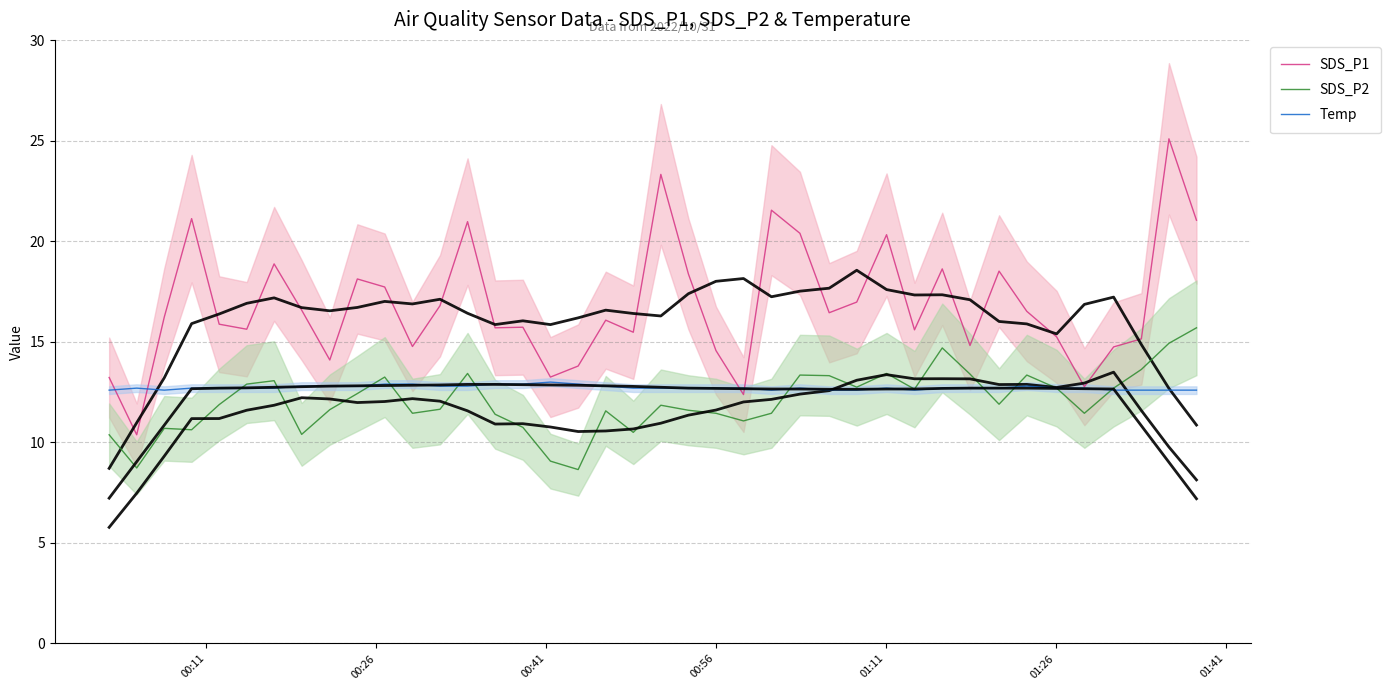

Count the number of categories in the chart.

40